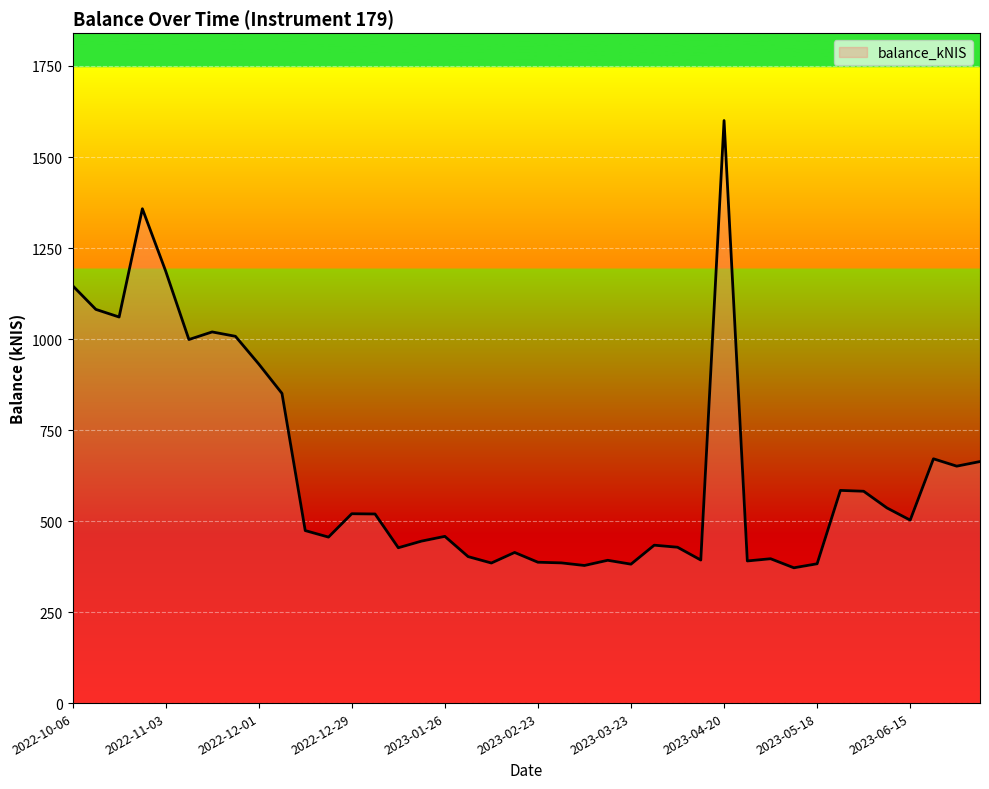

What is the maximum value shown in the chart?

1600.2